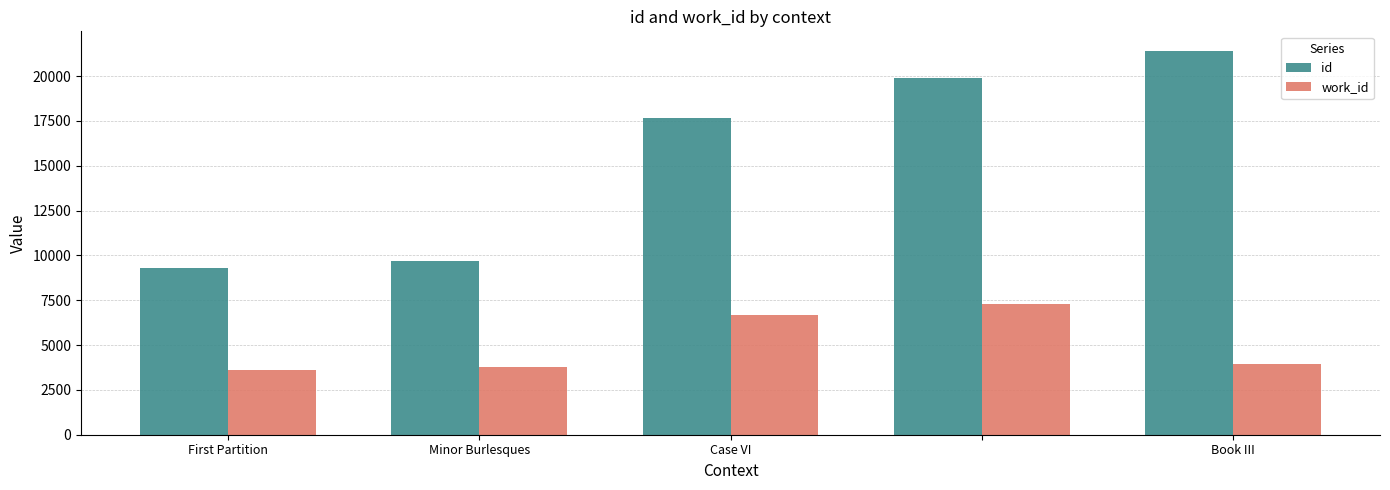

Rank the series by their maximum value, from lowest to highest.

work_id, id